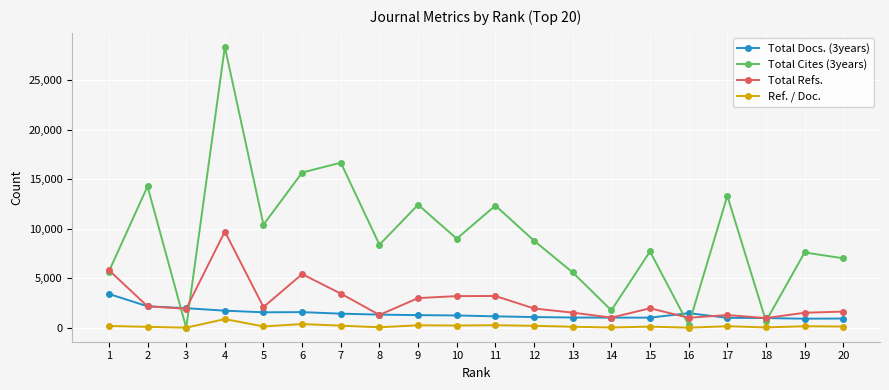

True or false: Total Cites (3years) has more than 2 points higher than both neighbors.

True